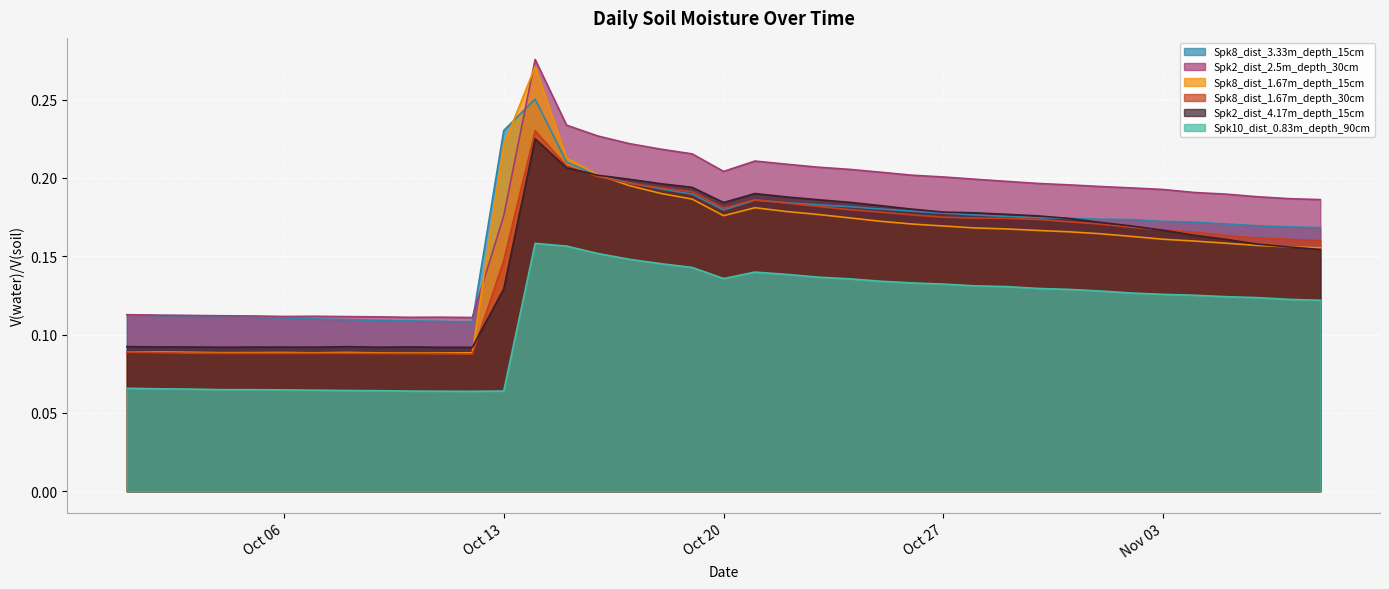

Which series has the largest total across all categories?

Spk2_dist_2.5m_depth_30cm